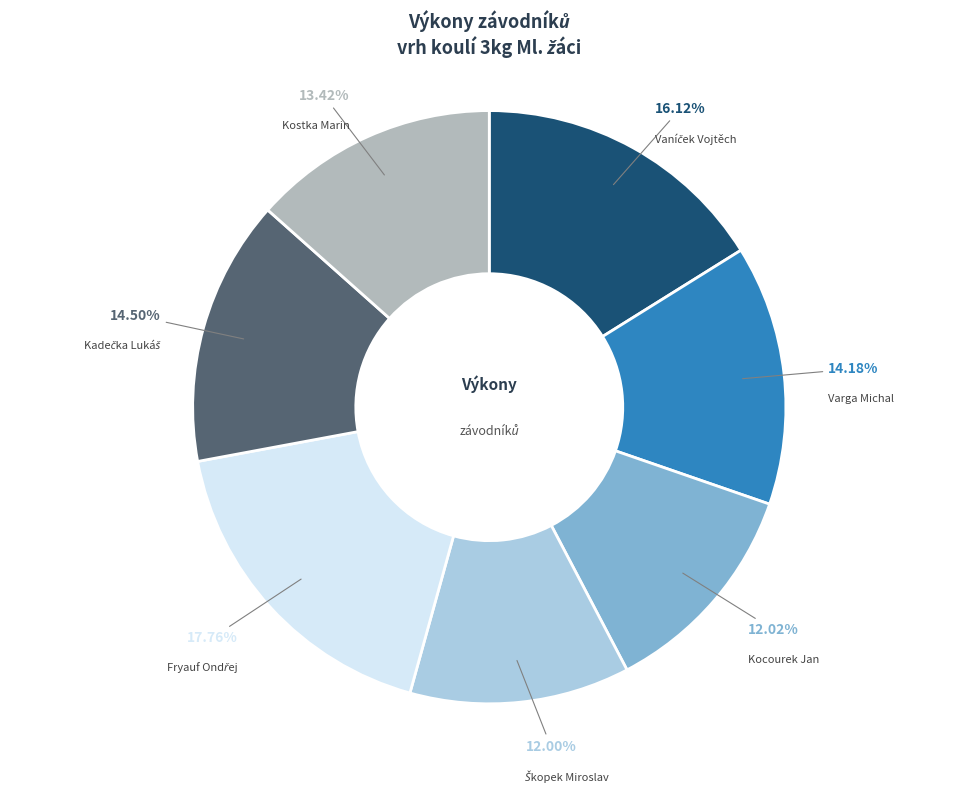

Is Varga Michal the majority of the pie?

No